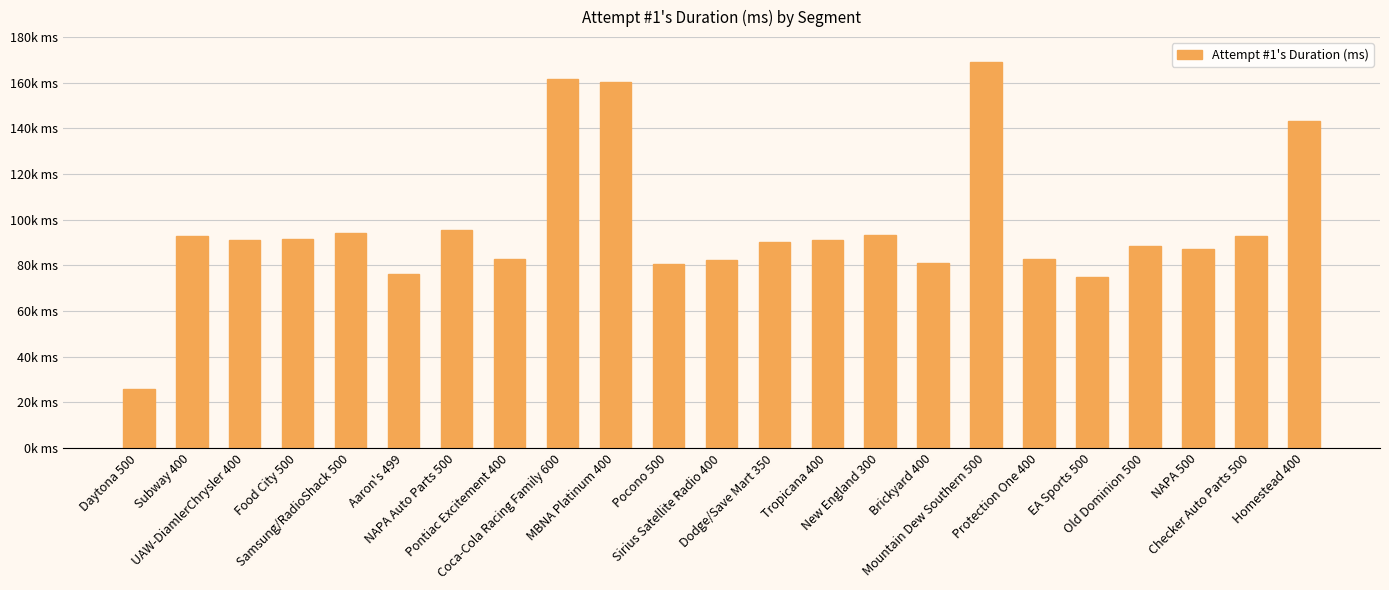

Rank the categories by value from lowest to highest.

Daytona 500, EA Sports 500, Aaron's 499, Pocono 500, Brickyard 400, Sirius Satellite Radio 400, Pontiac Excitement 400, Protection One 400, NAPA 500, Old Dominion 500, Dodge/Save Mart 350, UAW-DiamlerChrysler 400, Tropicana 400, Food City 500, Subway 400, Checker Auto Parts 500, New England 300, Samsung/RadioShack 500, NAPA Auto Parts 500, Homestead 400, MBNA Platinum 400, Coca-Cola Racing Family 600, Mountain Dew Southern 500